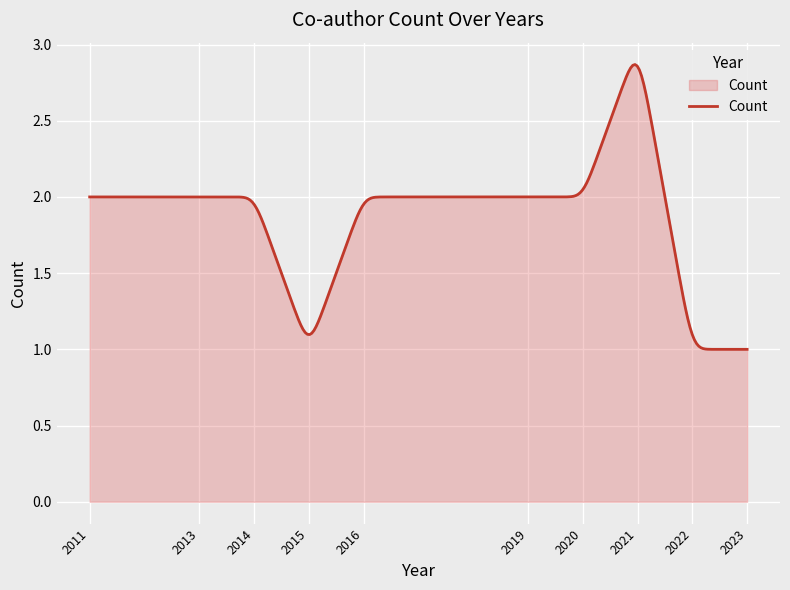

Reading left to right, extract all data points from this chart.

2	2	2	1	2	2	2	3	1	1